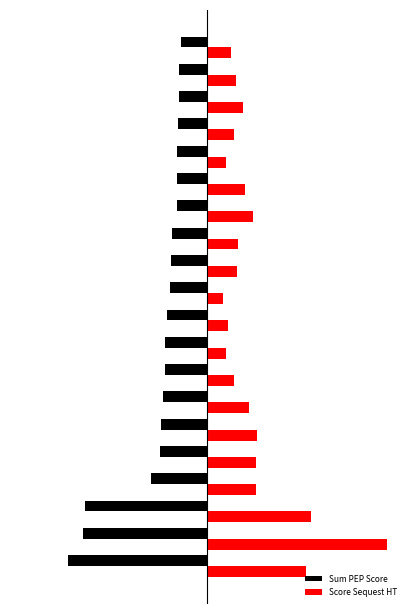

What are all the series names shown in the legend?

Sum PEP Score, Score Sequest HT